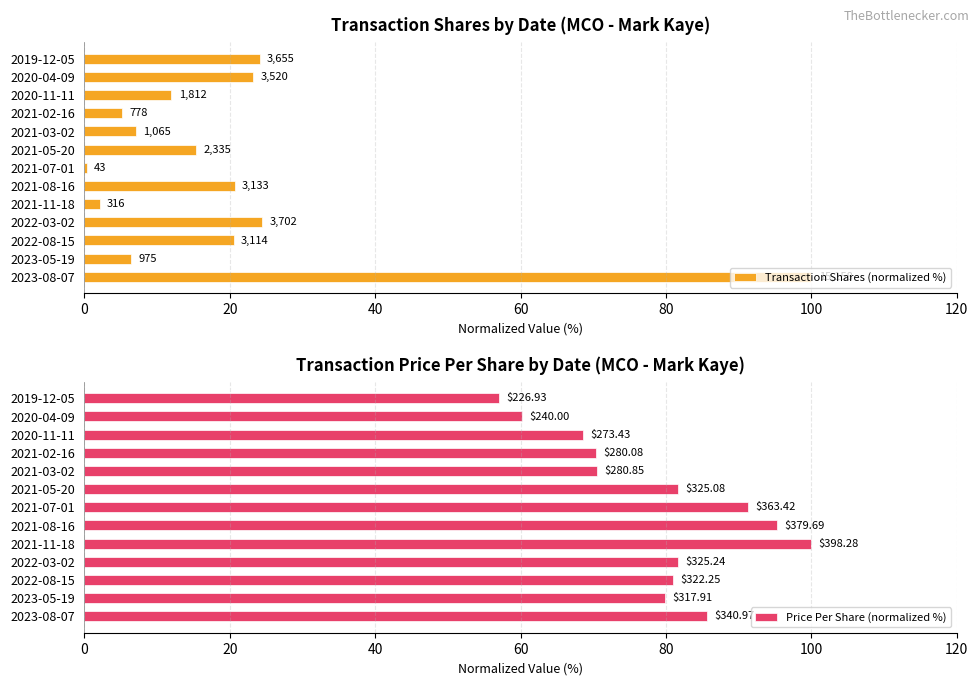

Read the Transaction Shares (normalized %) value at 2022-03-02.

24.4